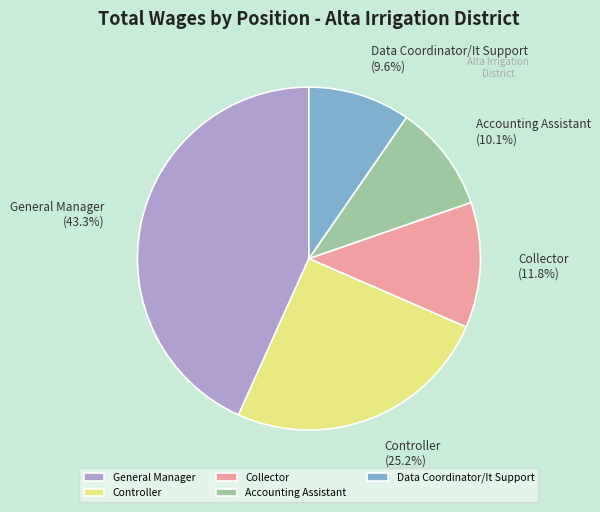

Is there any slice that represents more than half of the pie?

No